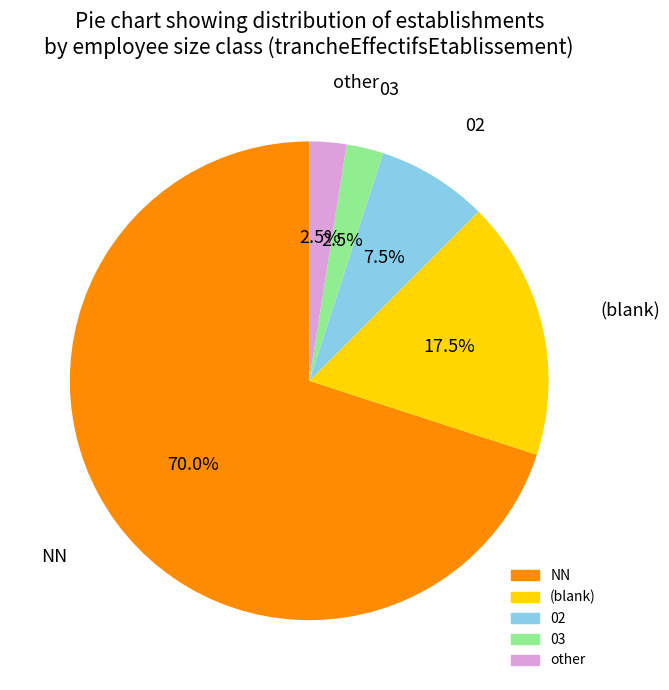

Does any single category account for the majority?

Yes